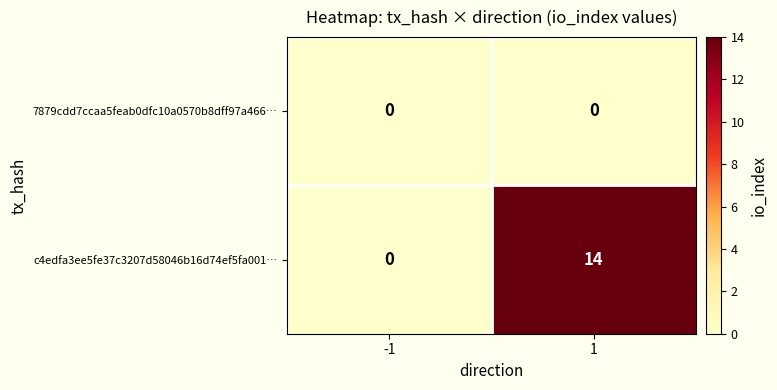

The value of 7879cdd7ccaa5feab0dfc10a0570b8dff97a466… at 1 is 0. True or false?

True